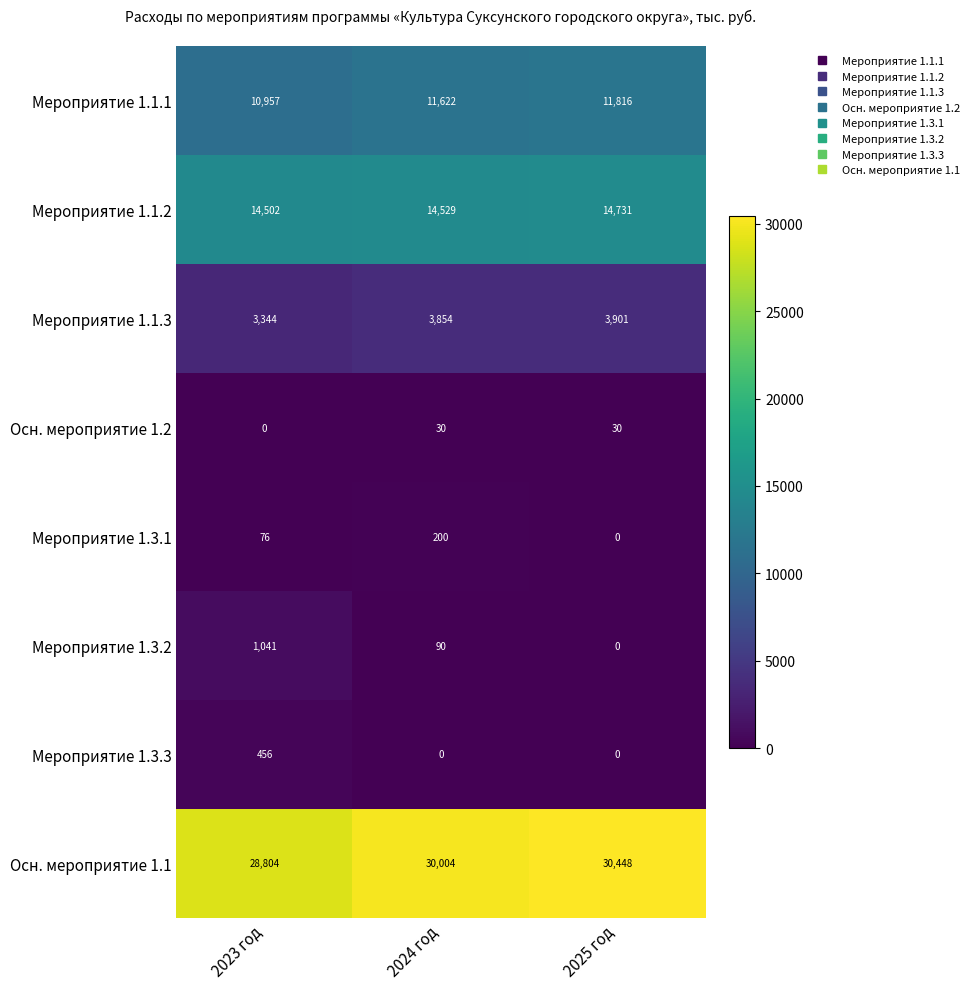

What is the maximum value shown in the chart?

30448